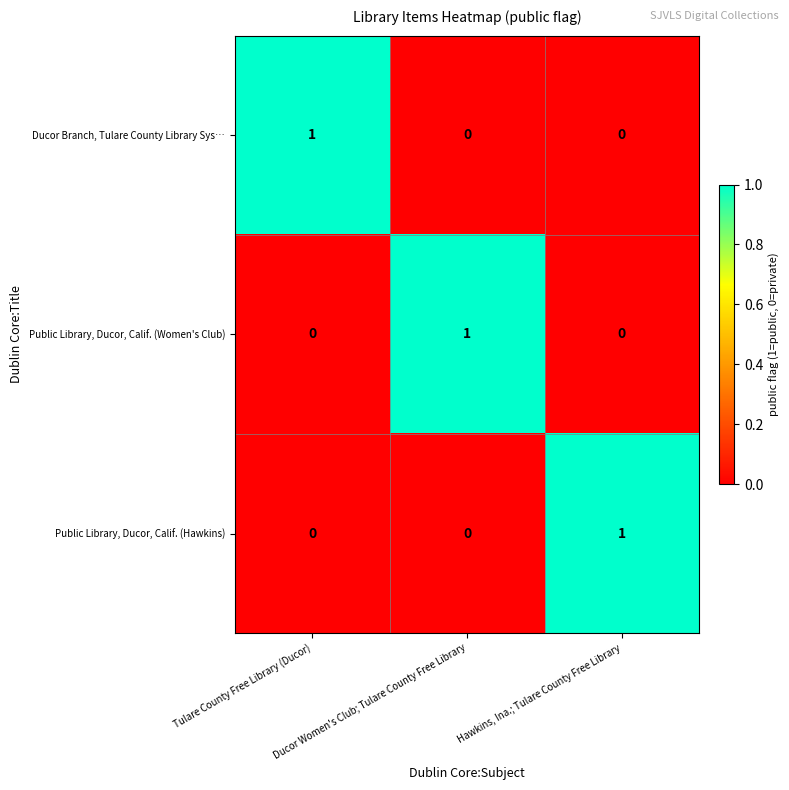

Is it true that Public Library, Ducor, Calif. (Women's Club) equals 0 at Tulare County Free Library (Ducor)?

True